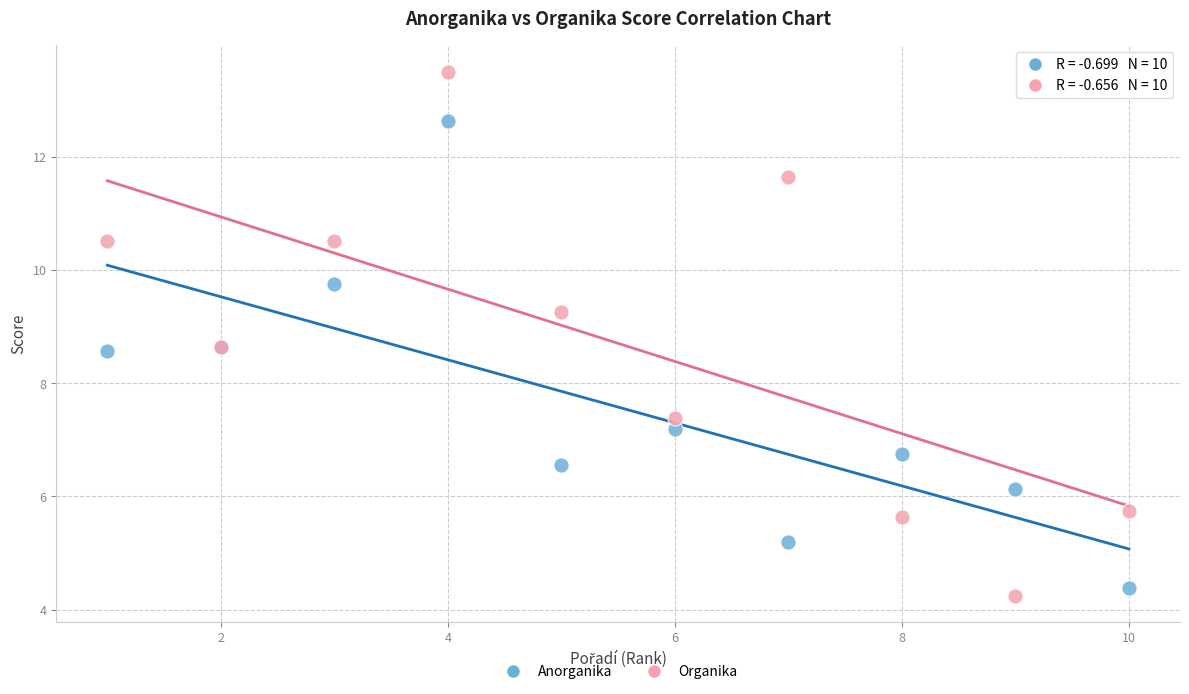

What is the X range (max minus min) for the scatter plot?

9.0